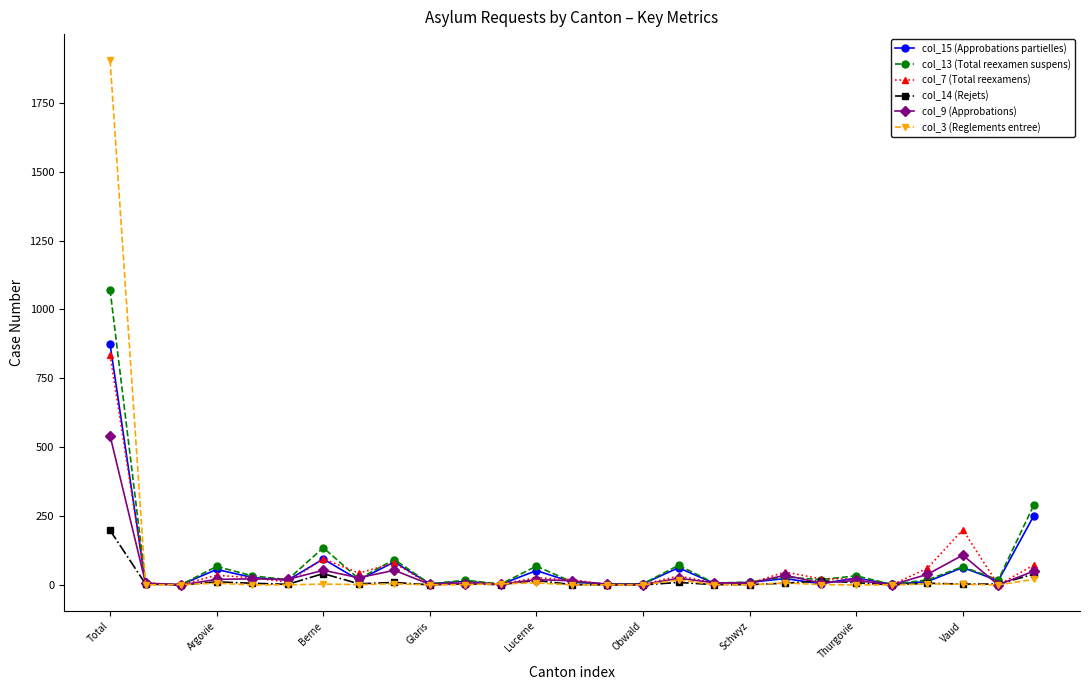

What is the difference between the second highest and second lowest values in the col_9 (Approbations) series?

108